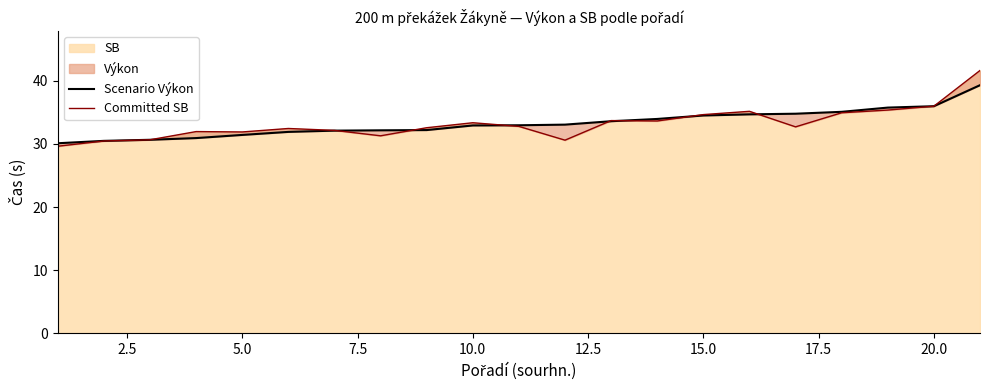

What is the maximum value for SB?

41.6